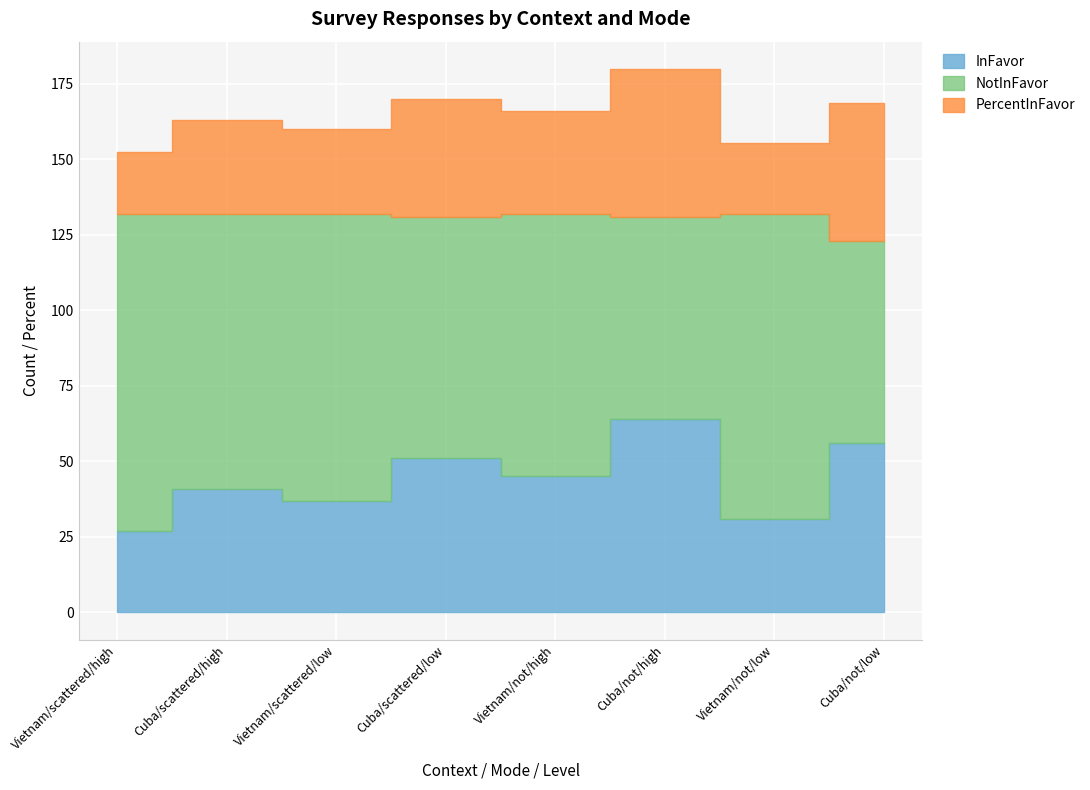

At which label does PercentInFavor reach its peak?

Cuba/not/high